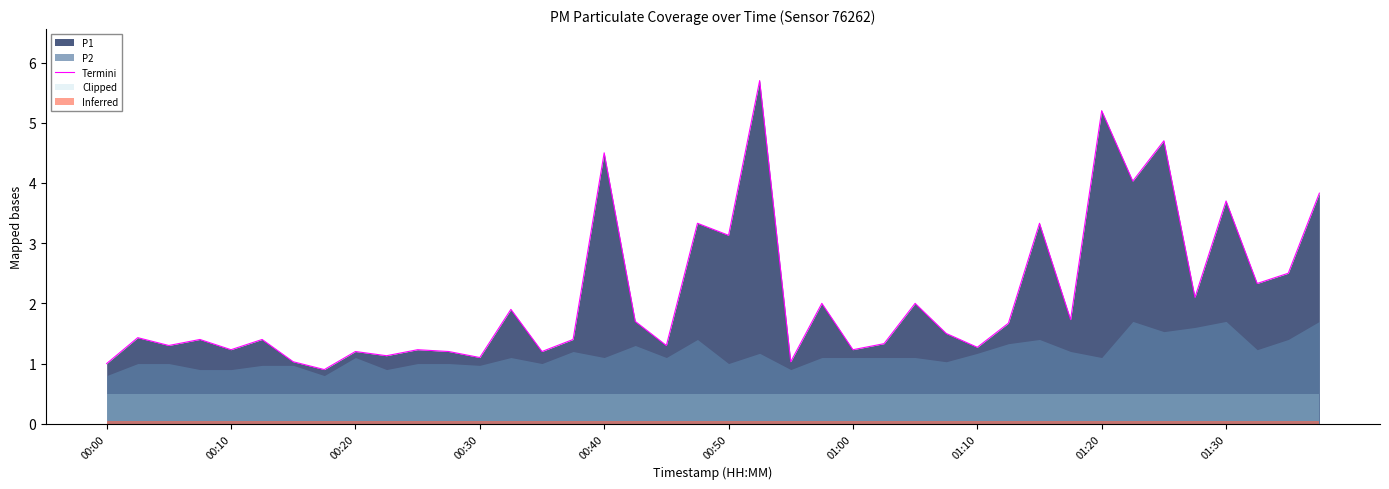

What is the value of the 18th point from the left?

1.7